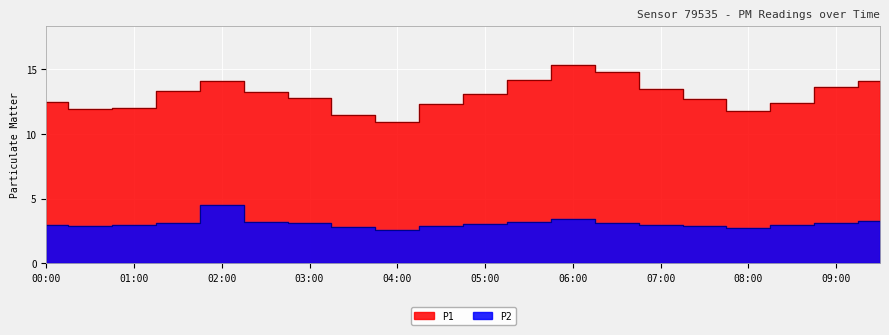

What is the sum of the P2 values at 09:30 and 08:30?

6.2